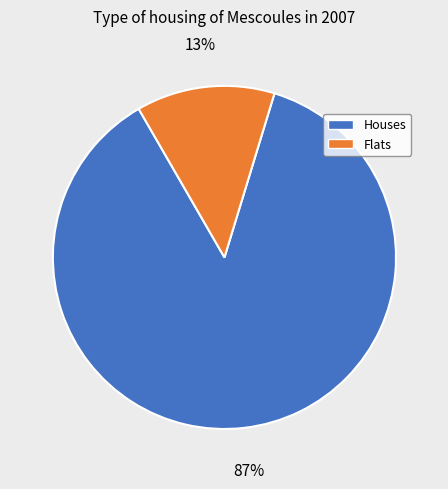

Which has a higher value, Houses or Flats?

Houses